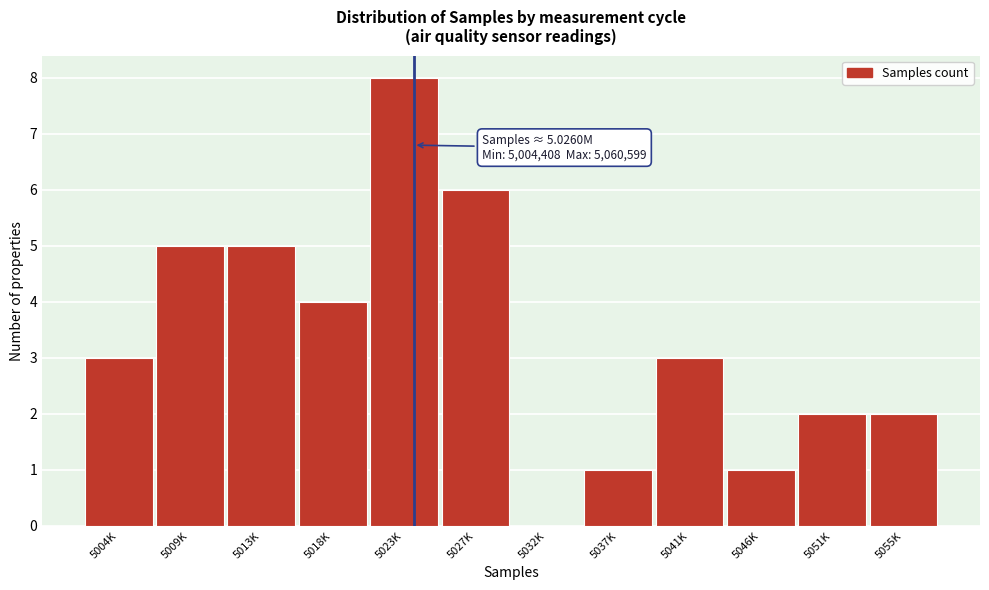

Reading left to right, what are all the values shown in this chart?

5004K=3	5009K=5	5013K=5	5018K=4	5023K=8	5027K=6	5032K=0	5037K=1	5041K=3	5046K=1	5051K=2	5055K=2